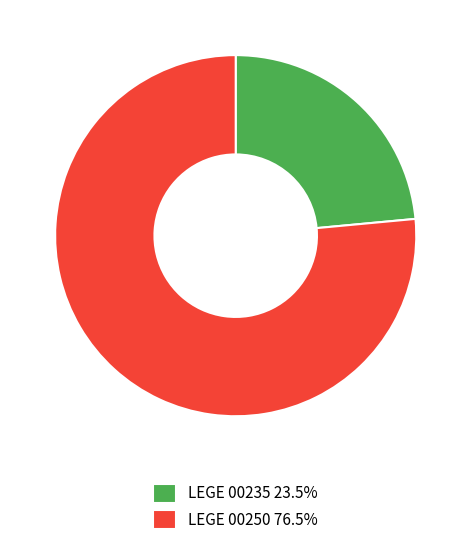

What is the ratio of the value at LEGE 00250 76.5% to the value at LEGE 00235 23.5%?

3.3